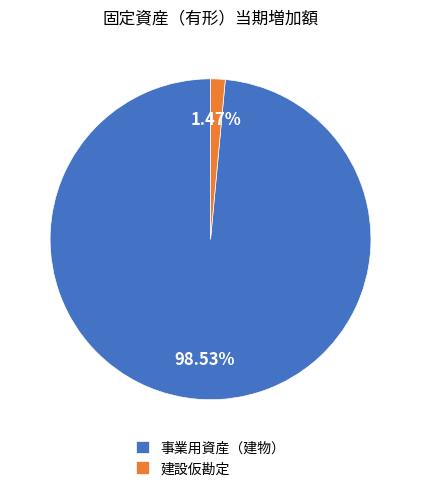

Which slice is the smallest?

建設仮勘定